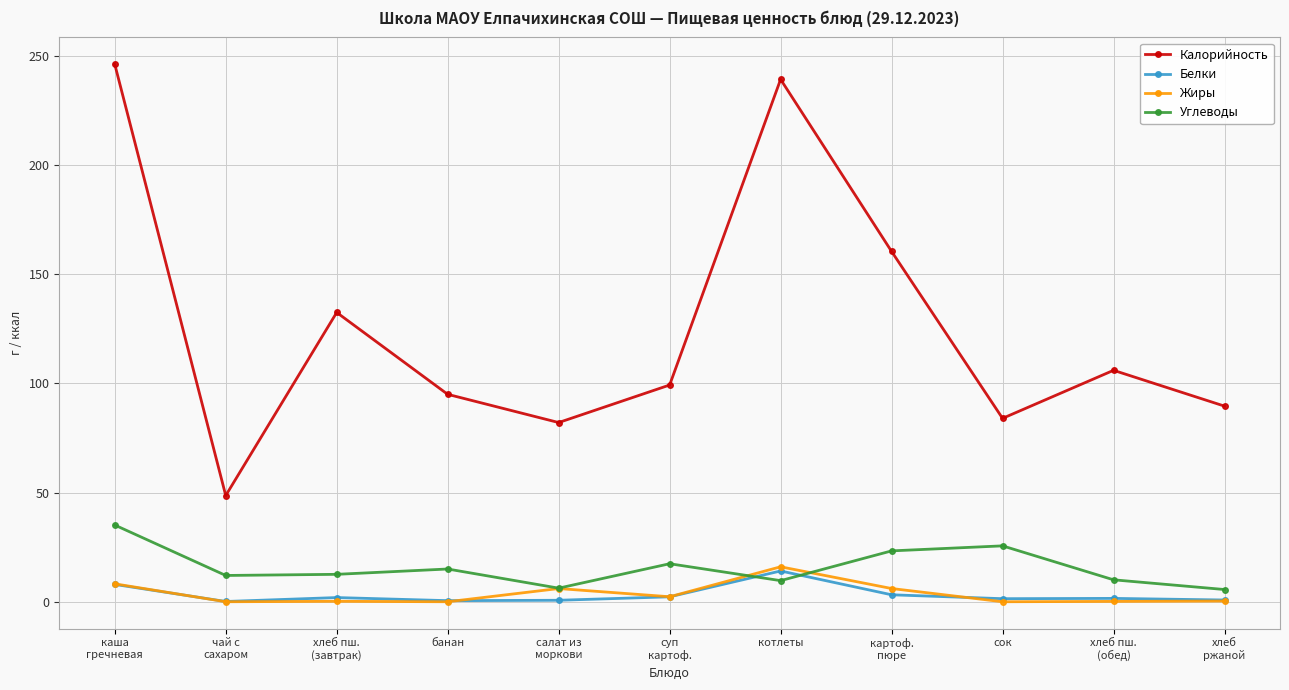

At how many categories does at least one series exceed 224?

2